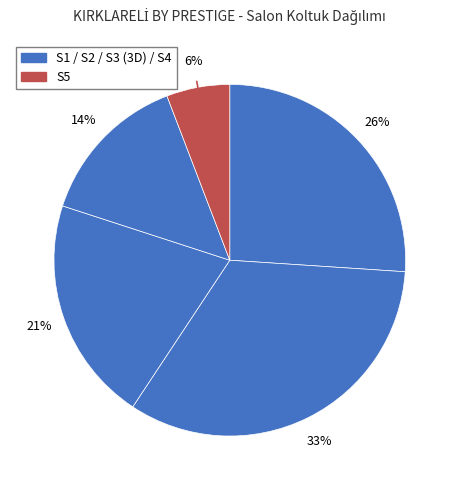

Is there a majority slice in this chart?

No